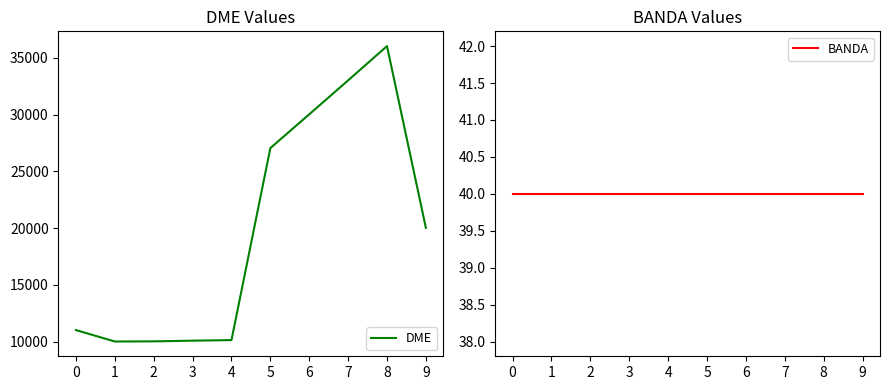

What is the difference between the second highest and second lowest values in the DME series?

22995